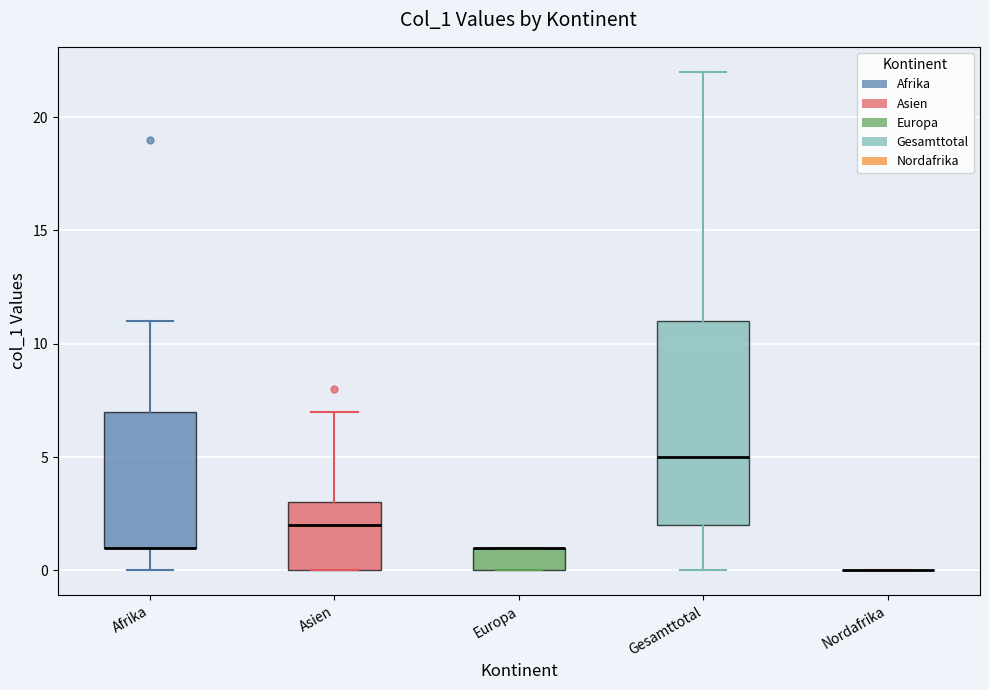

Reading left to right, transcribe this box plot: for each box, give where its median line is, the range the box spans, and where its two whiskers end, as read against the y-axis. The values are not printed on the chart, so give them approximately, as read against the axis.

Afrika: median 1 (drawn on the box's lower edge), box 1 to 7, whiskers 0 to 11
Asien: median 2, box 0 to 3, whiskers 0 to 7
Europa: median 1 (drawn on the box's upper edge), box 0 to 1, whiskers 0 to 1
Gesamttotal: median 5, box 2 to 11, whiskers 0 to 22
Nordafrika: box collapsed to a line at 0, whiskers 0 to 0